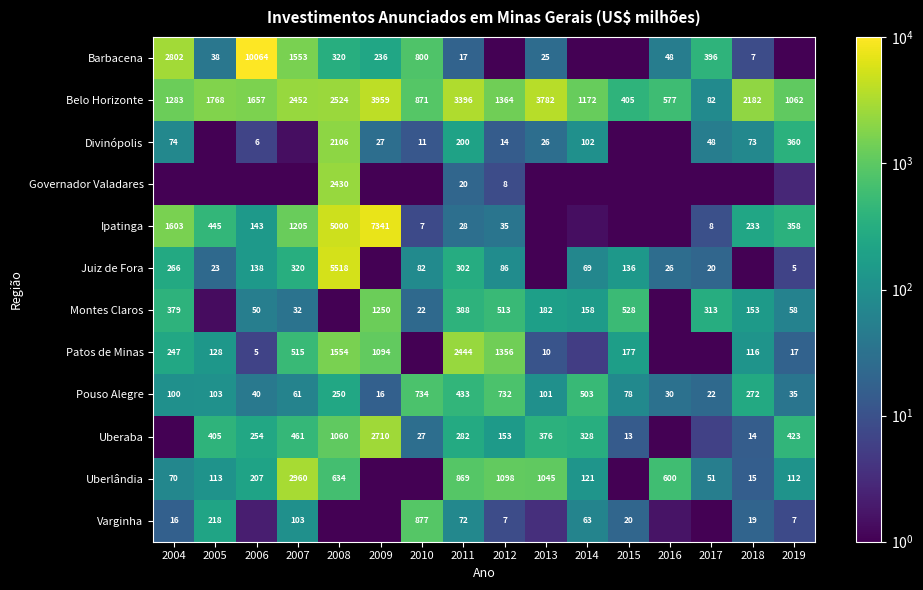

Is the value of Barbacena at 2010 greater than the value of Belo Horizonte at 2012?

No